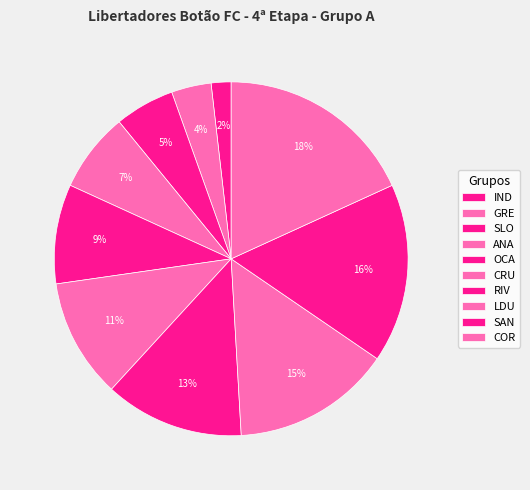

Count the number of slices in the pie.

10